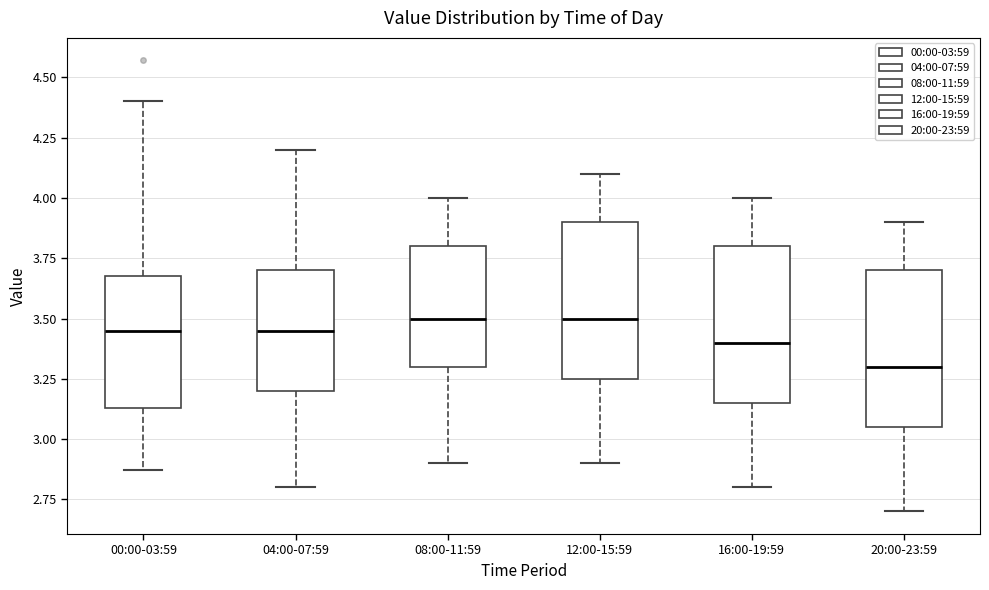

Reading left to right, transcribe this box plot: for each box, give where its median line is, the range the box spans, and where its two whiskers end, as read against the y-axis. The values are not printed on the chart, so give them approximately, as read against the axis.

00:00-03:59: median 3.45, box 3.15 to 3.70, whiskers 2.85 to 4.40
04:00-07:59: median 3.45, box 3.20 to 3.70, whiskers 2.80 to 4.20
08:00-11:59: median 3.50, box 3.30 to 3.80, whiskers 2.90 to 4.00
12:00-15:59: median 3.50, box 3.25 to 3.90, whiskers 2.90 to 4.10
16:00-19:59: median 3.40, box 3.15 to 3.80, whiskers 2.80 to 4.00
20:00-23:59: median 3.30, box 3.05 to 3.70, whiskers 2.70 to 3.90